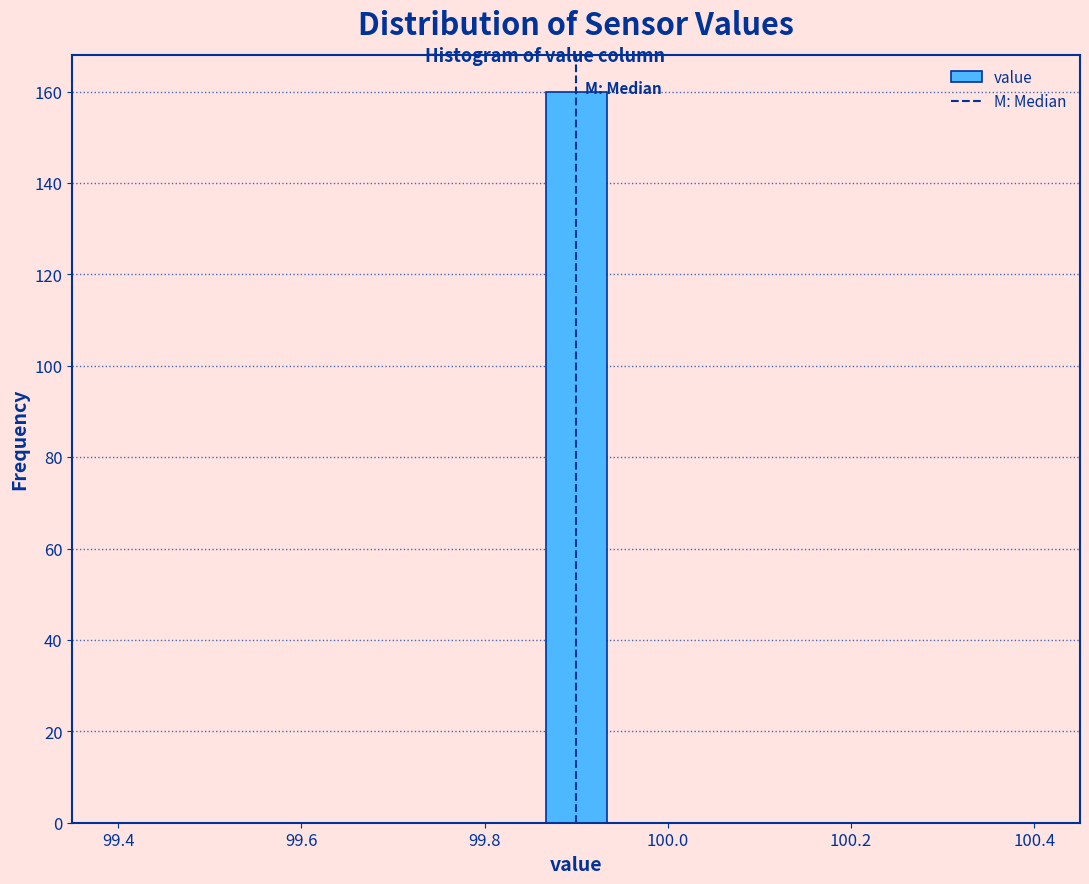

Around what value on the x-axis is the tallest bar? Give the approximate position of its centre, as read against the axis.

99.90